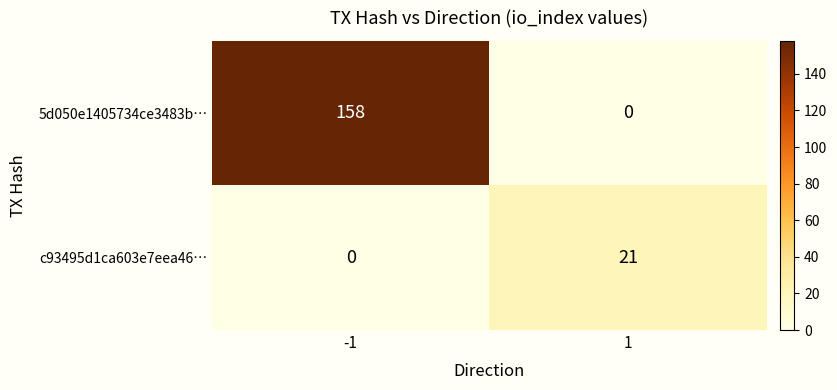

What is the sum of the 5d050e1405734ce3483b… values at 1 and -1?

158